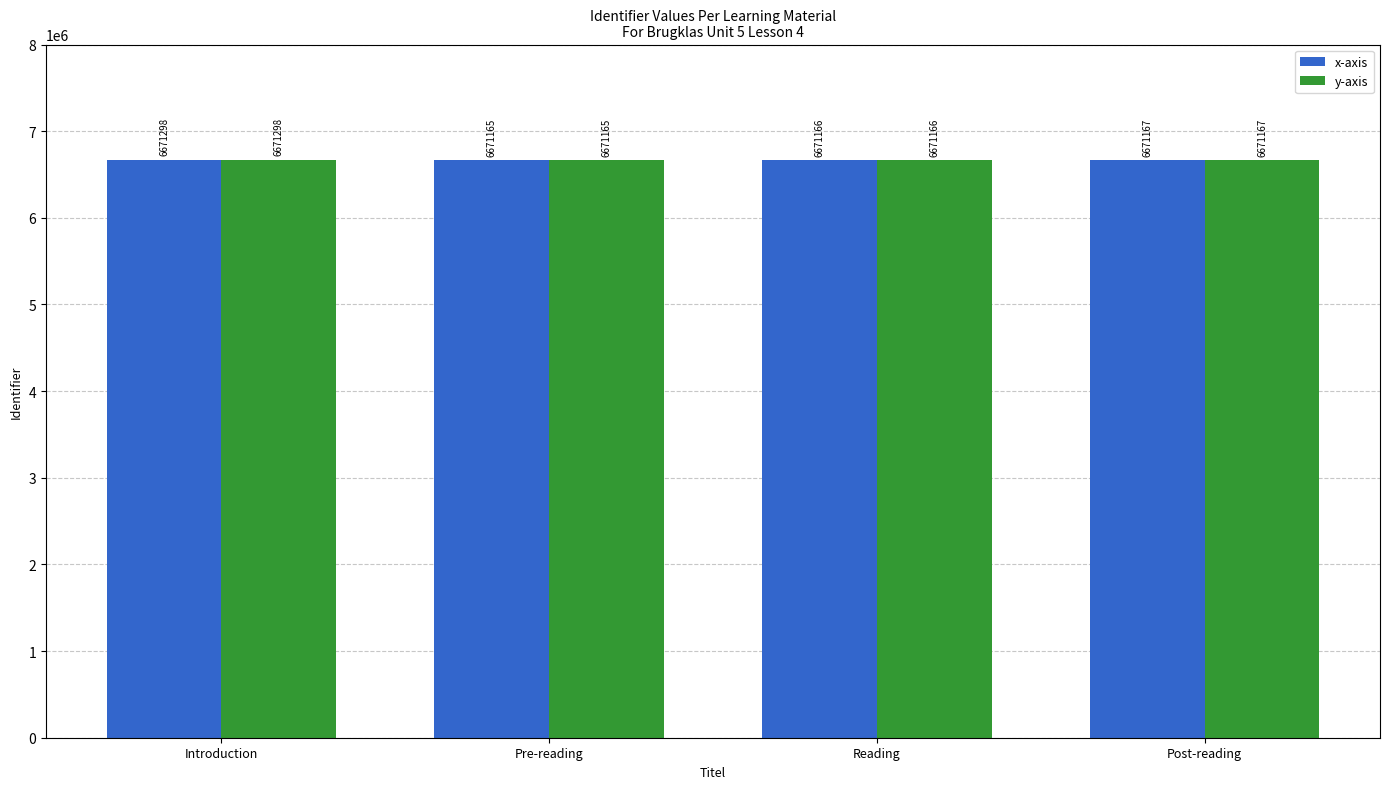

At which category is the sum across all series the highest?

Introduction